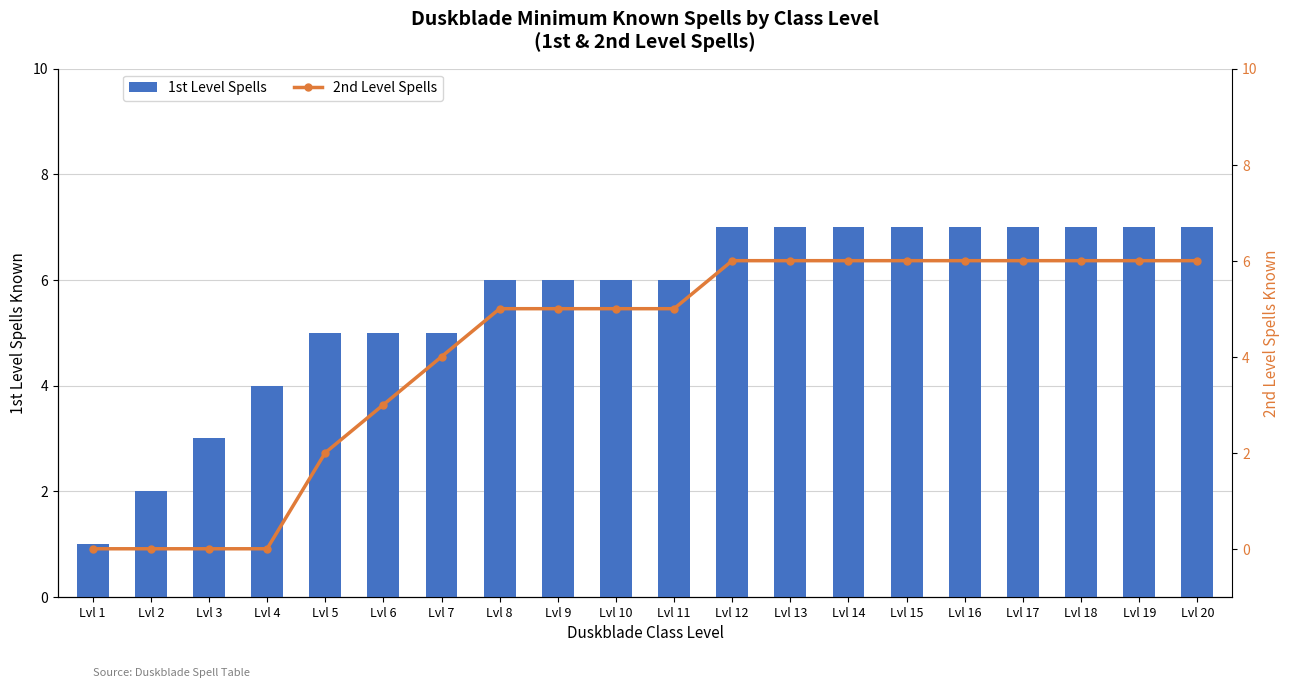

Which category has the lowest value across all series?

Lvl 1